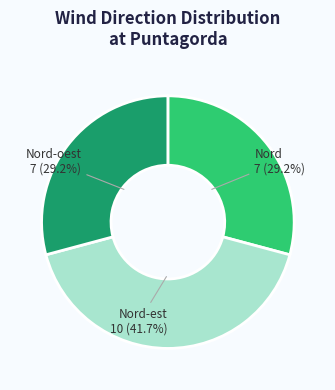

Is Nord 7 (29.2%) the majority of the pie?

No